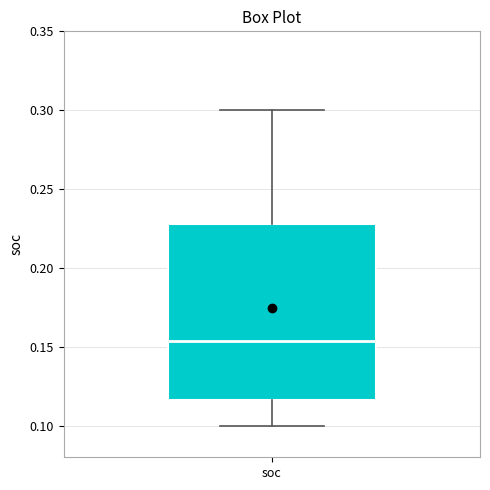

Where does the upper whisker of the box for soc end on the y-axis? The values are not printed on the chart, so give them approximately, as read against the axis.

0.300